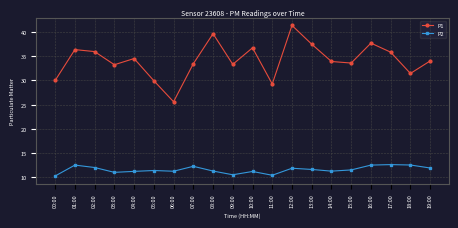

Is this an area chart (filled region under the line)?

No